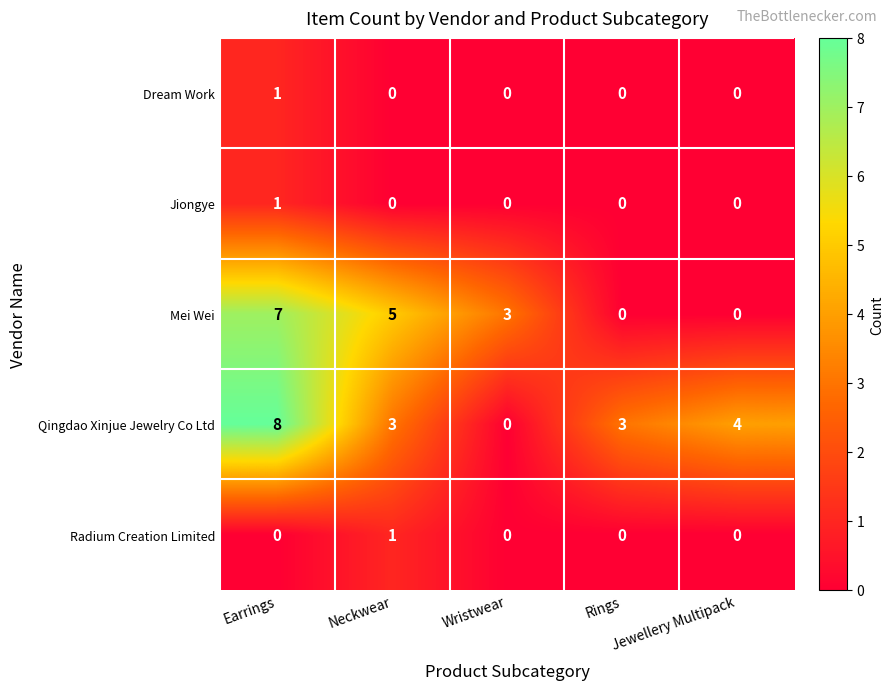

Which category has the highest value in the Dream Work series?

Earrings